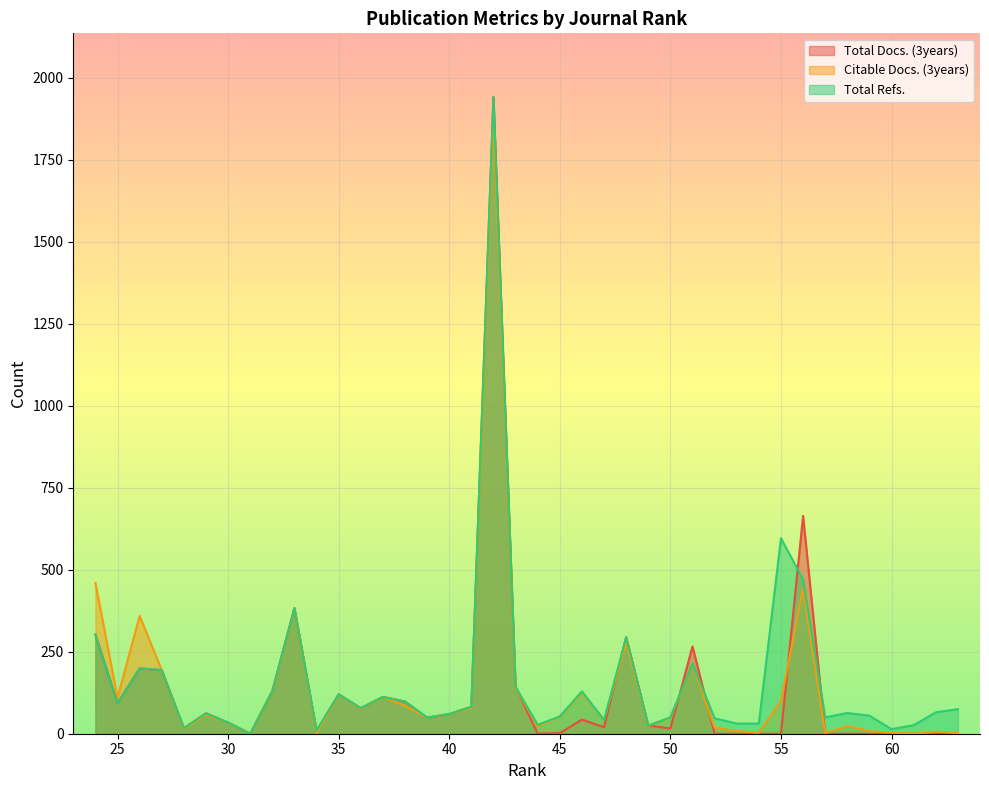

The Total Docs. (3years) series shows 20 at 47. True or false?

True